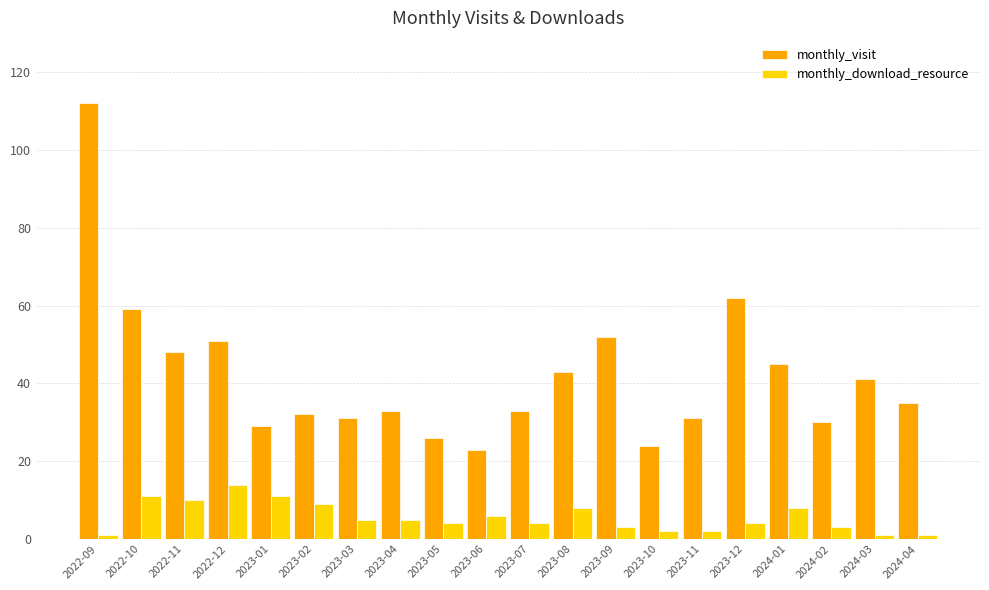

List the series in order of their peak value, lowest first.

monthly_download_resource, monthly_visit